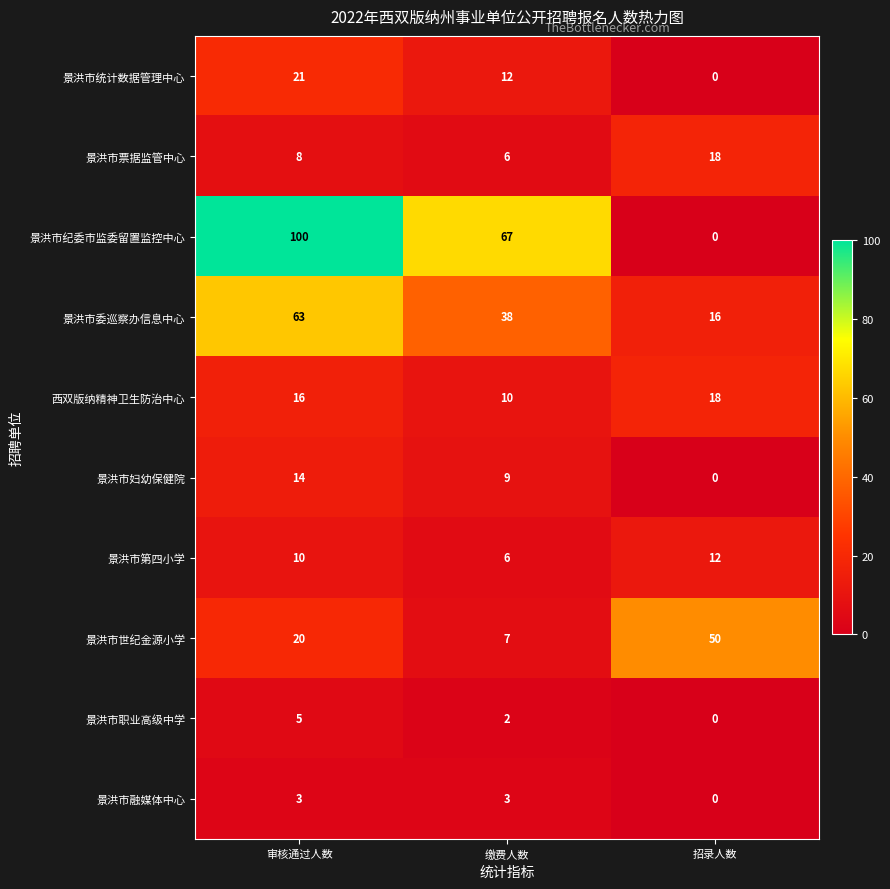

List the labels in order of 景洪市职业高级中学 value, largest first.

审核通过人数, 缴费人数, 招录人数